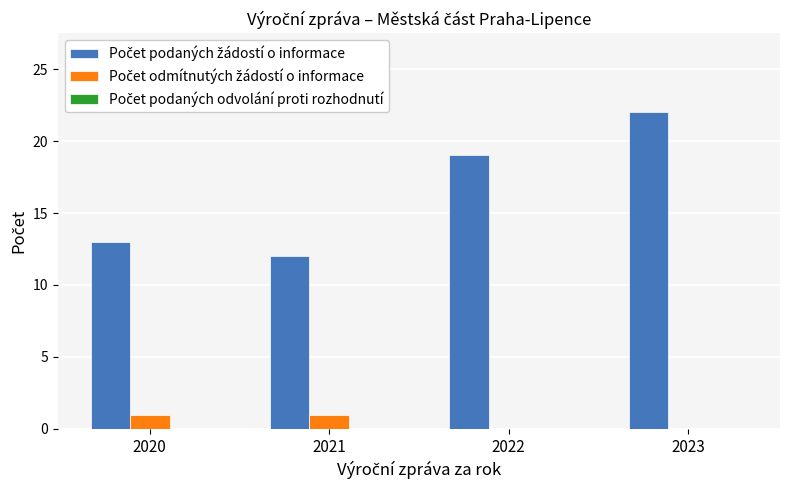

How many series are shown in this chart?

2